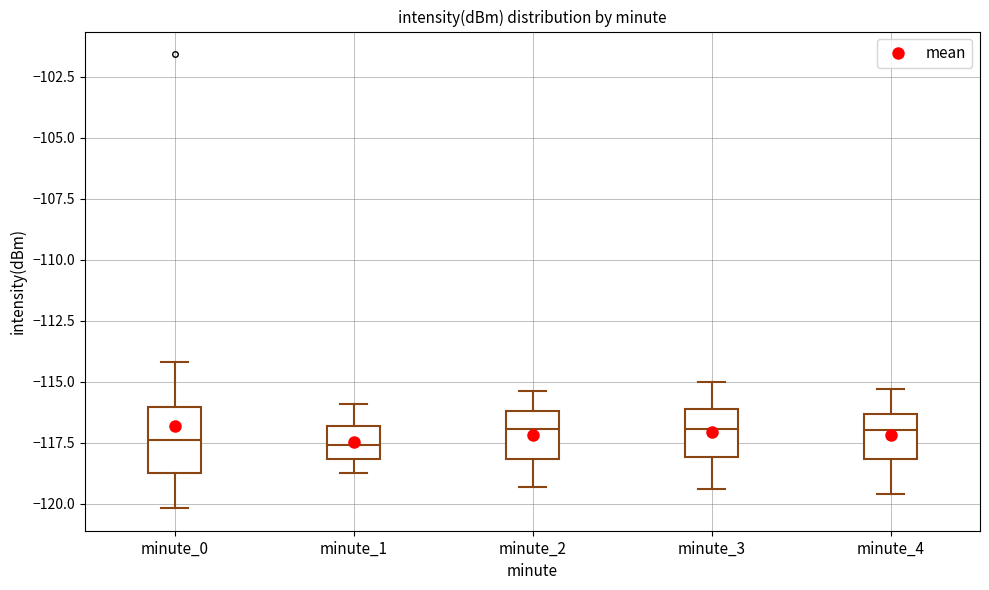

Where does the median line of the box for minute_4 sit on the y-axis? The values are not printed on the chart, so give them approximately, as read against the axis.

-117.0